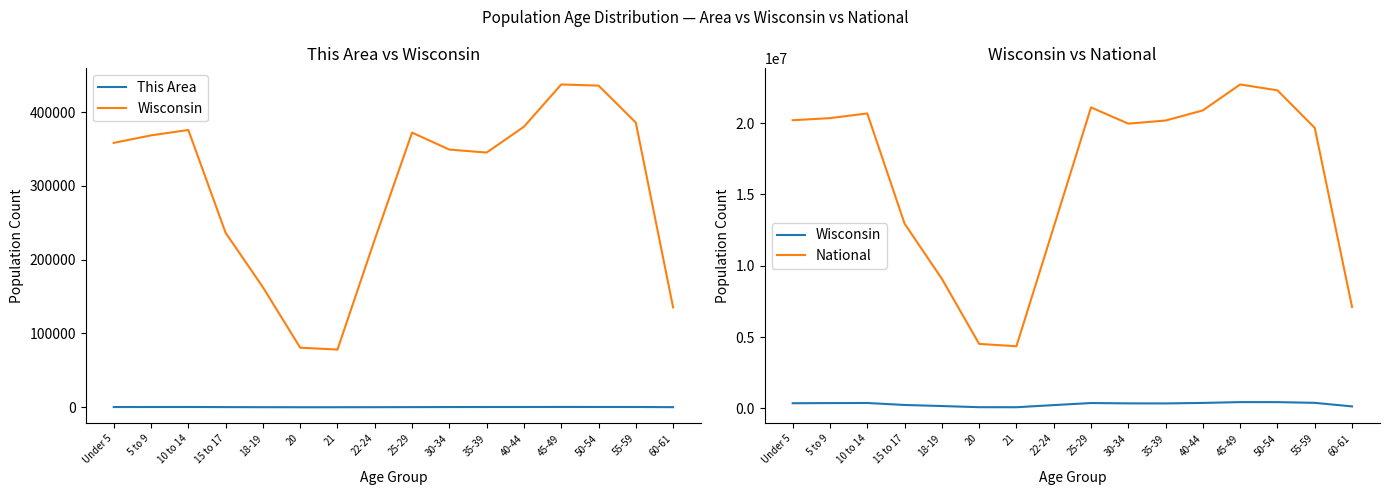

Which series changed the most between Under 5 and 55-59?

National